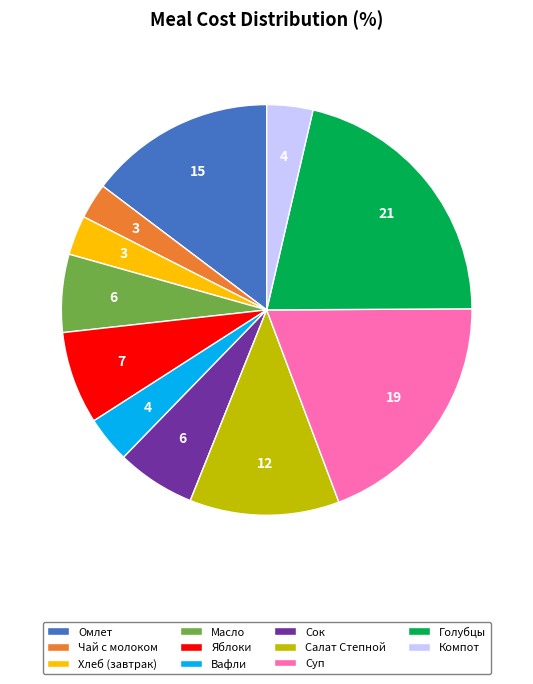

Combined, do Суп and Голубцы account for over 50%?

No